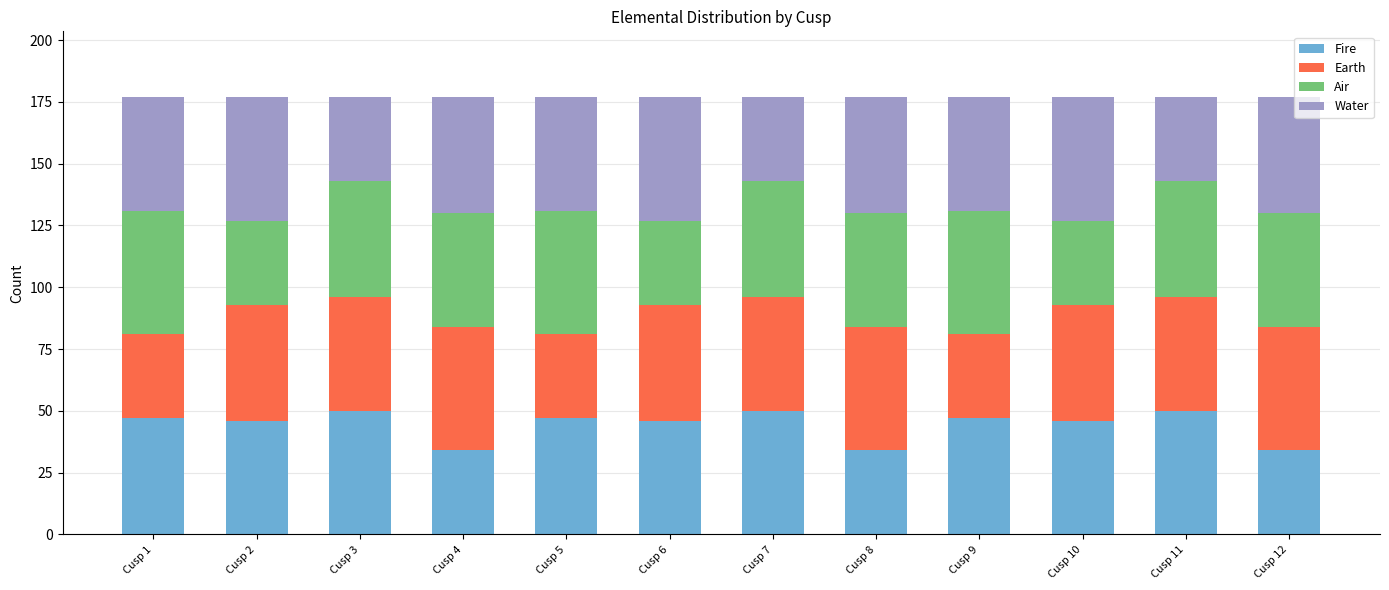

Are the bars grouped side by side (vs. stacked)?

No